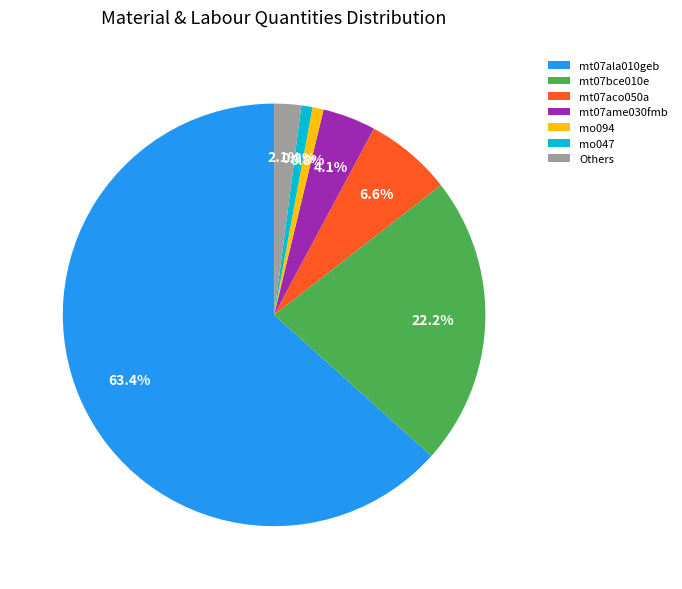

Is there any slice that represents more than half of the pie?

Yes